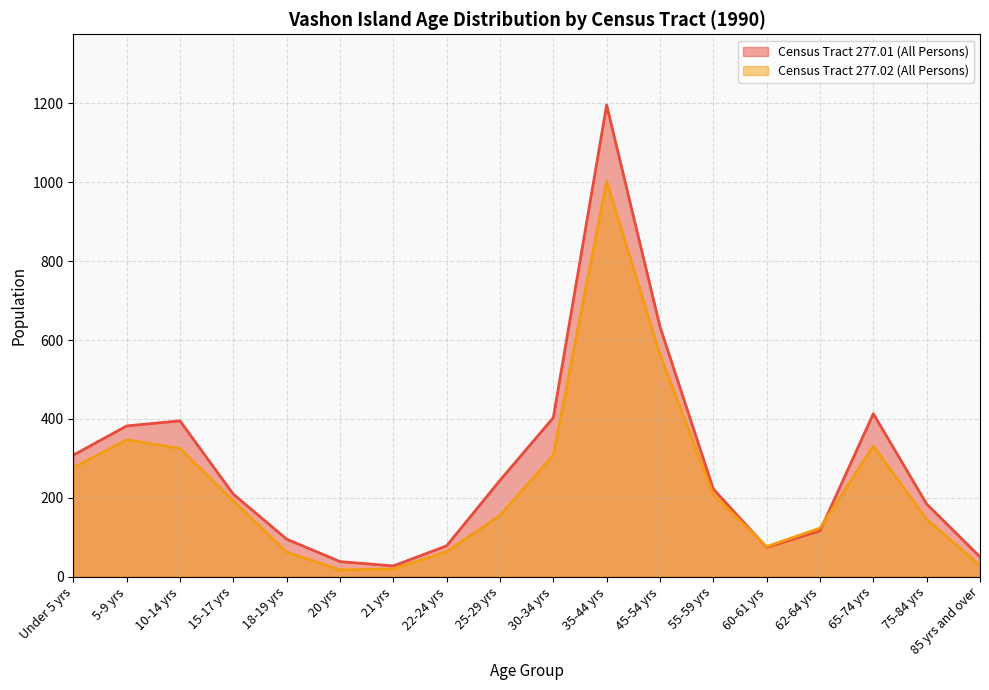

True or false: Census Tract 277.01 (All Persons) has more than 2 interior local peaks.

True